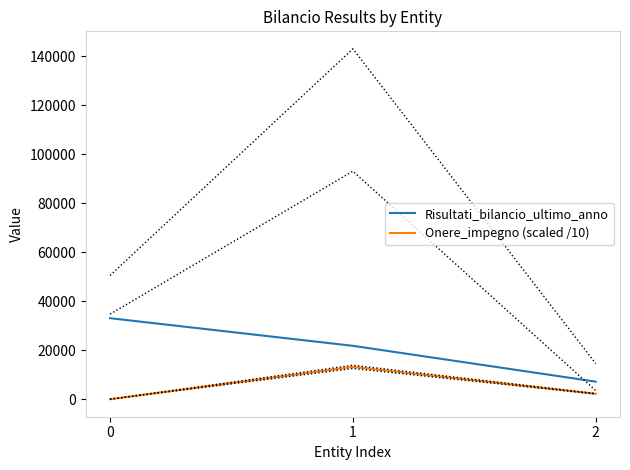

At how many categories does at least one series exceed 3249?

3